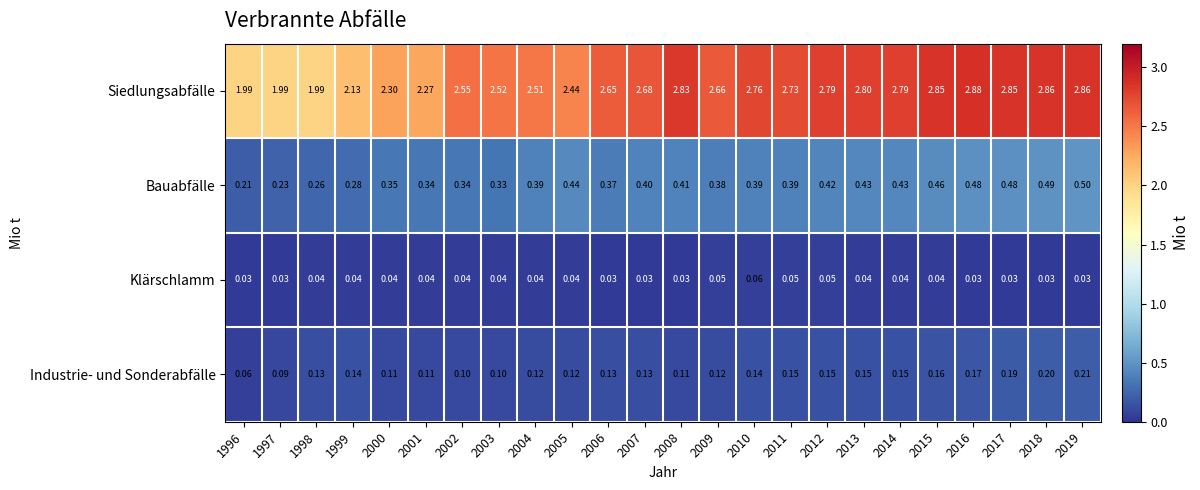

Which series has the widest spread of values?

Siedlungsabfälle